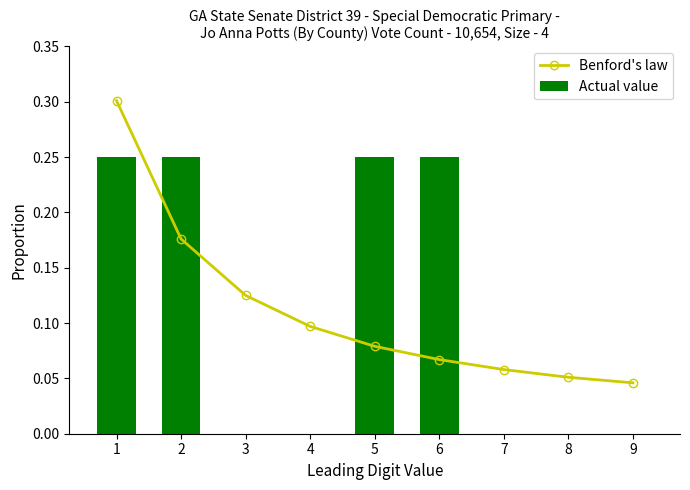

What are all the series names shown in the legend?

Benford's law, Actual value